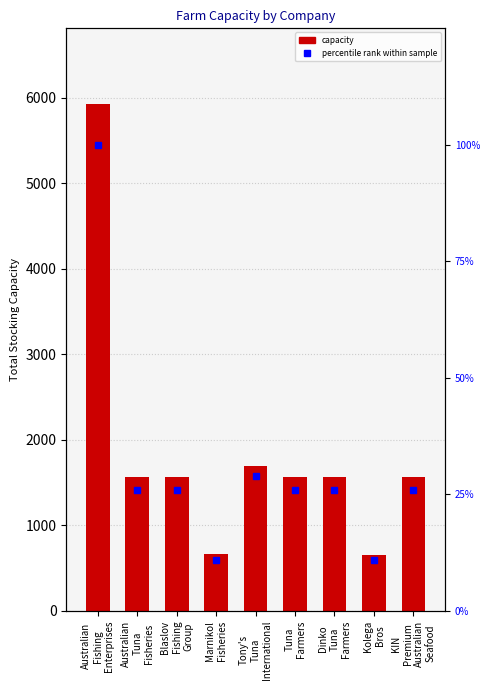

What is the label of the 6th bar from the right?

Marnikol
Fisheries